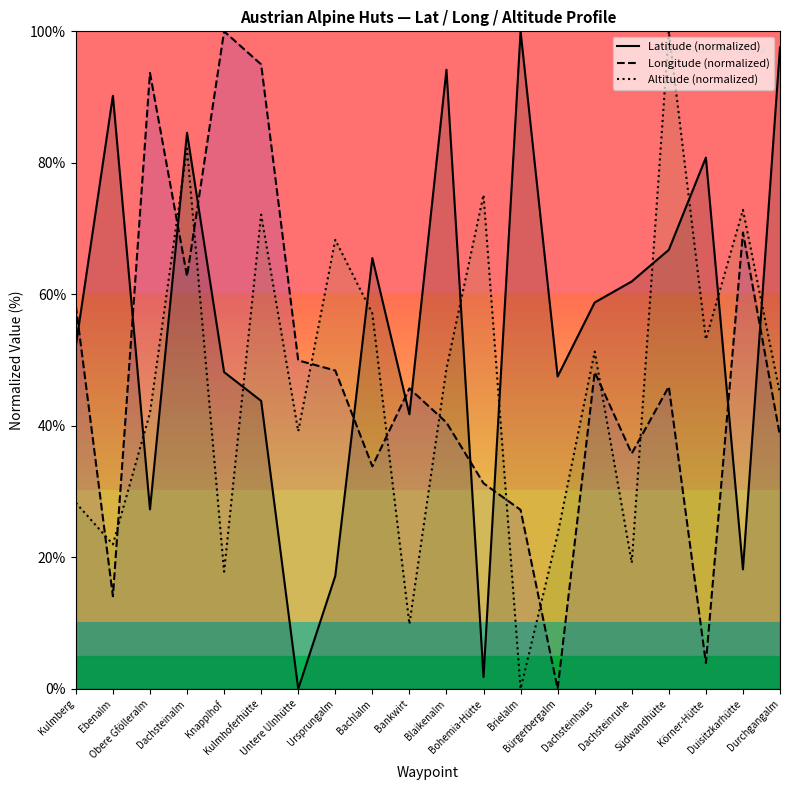

Reading left to right, extract all data points from this chart.

Latitude (normalized): 52.2	90.2	27.3	84.6	48.2	43.8	0.0	17.2	65.5	41.8	94.2	1.8	100.0	47.5	58.8	62.0	66.8	80.8	18.2	97.6
Longitude (normalized): 58.3	14.1	93.7	62.7	100.0	95.0	50.0	48.4	33.8	45.7	40.5	31.3	27.2	0.0	48.2	35.8	46.0	3.9	69.4	38.4
Altitude (normalized): 28.3	22.0	42.0	82.2	17.8	72.1	39.2	68.3	57.1	9.8	48.7	75.1	0.0	23.5	51.3	19.2	100.0	53.2	72.8	44.9